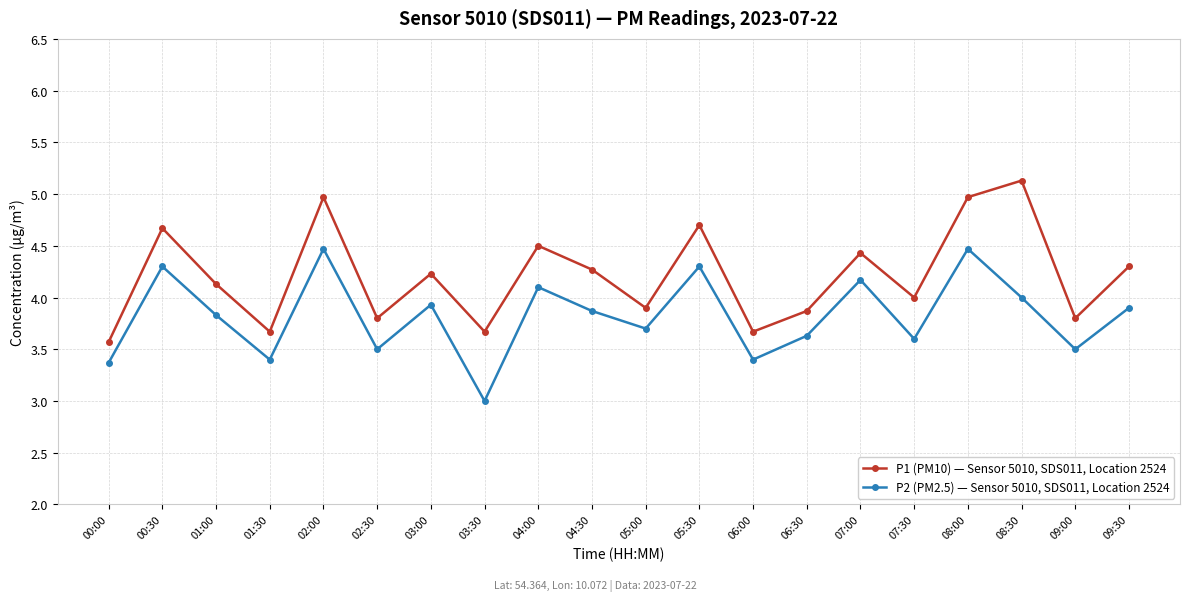

The P2 (PM2.5) — Sensor 5010, SDS011, Location 2524 series shows 2.3 at 05:00. True or false?

False